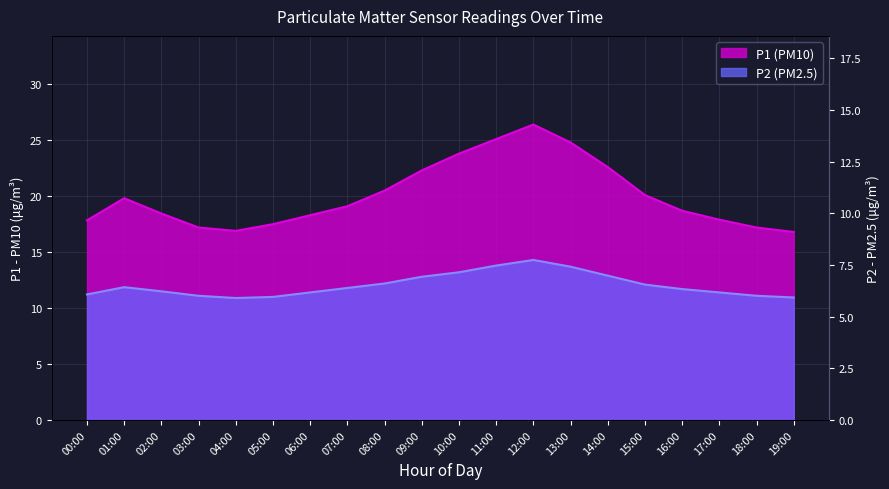

What position from the left is 07:00?

8